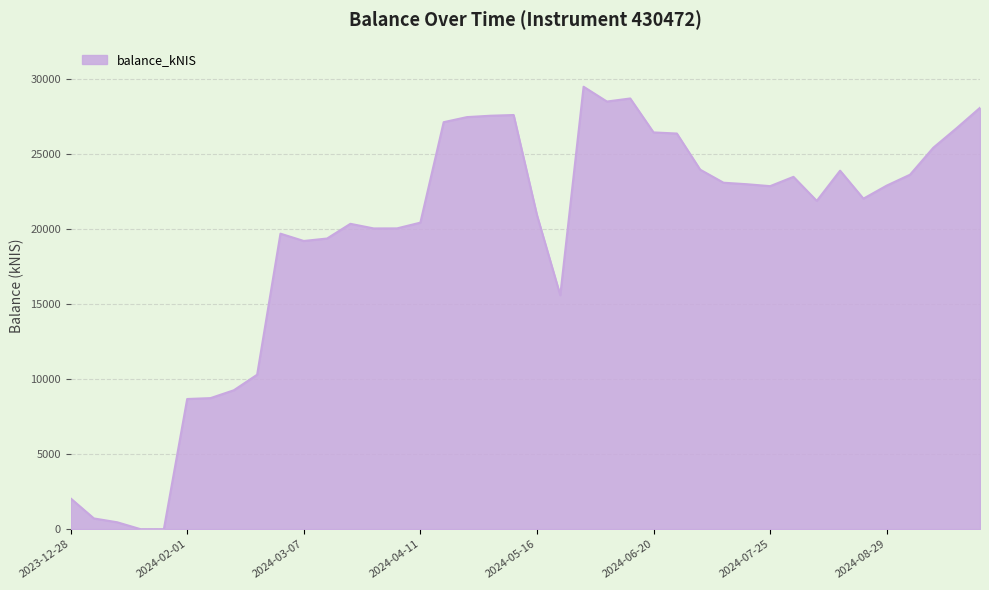

What is the difference between the maximum and minimum values?

29510.1